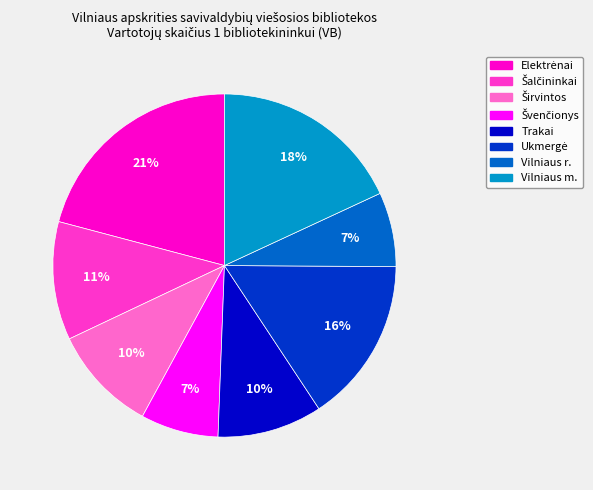

To the nearest percent, what percentage of the pie is Trakai?

10%